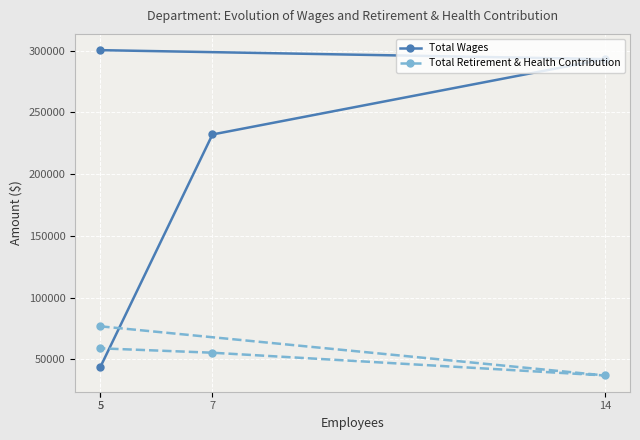

What is the average value of the Total Wages series?

217299